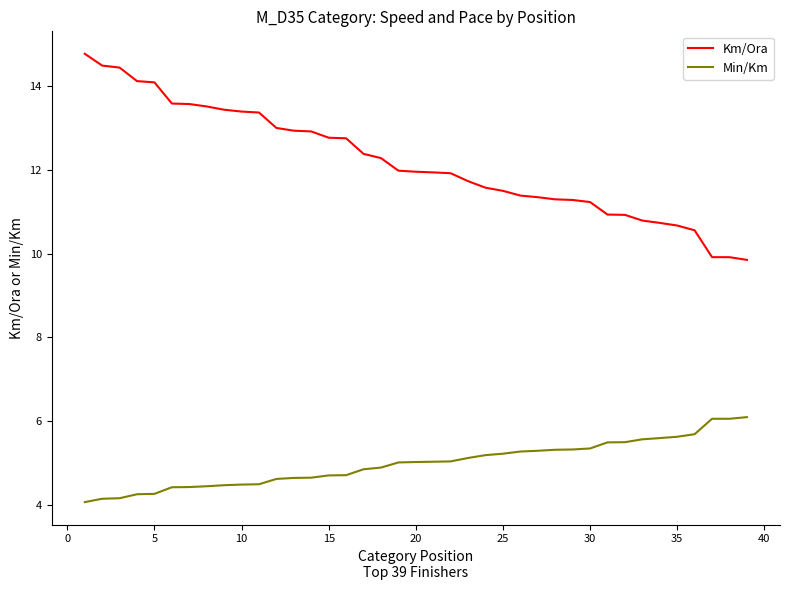

List the series in order of their peak value, highest first.

Km/Ora, Min/Km